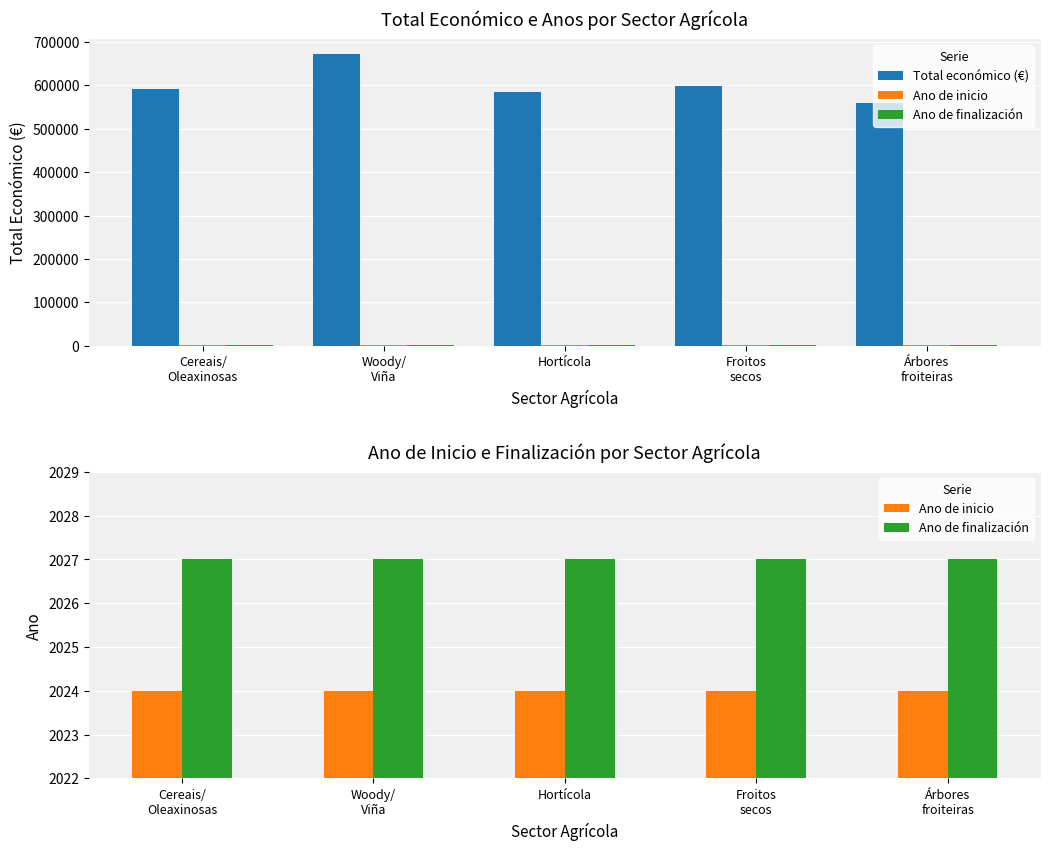

Read the Total económico (€) value at Árbores
froiteiras, to the nearest 10.

560530